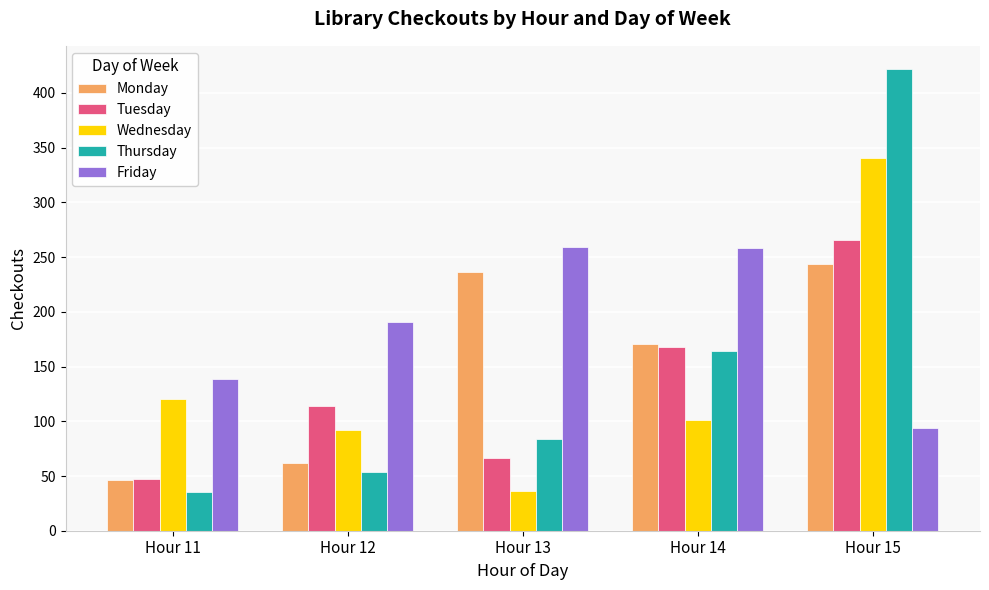

Which series changed the most between Hour 13 and Hour 14?

Tuesday